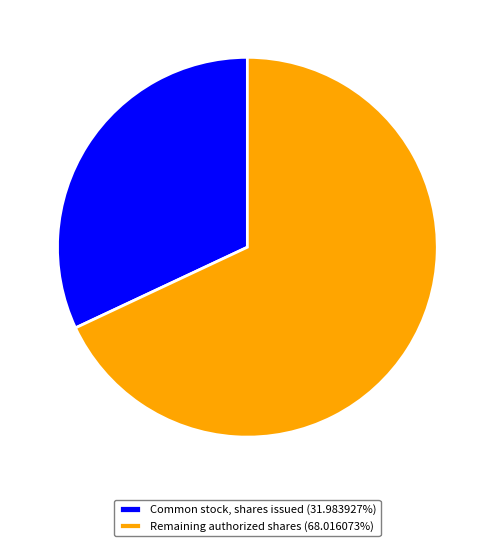

Is Remaining authorized shares (68.016073%) the majority of the pie?

Yes